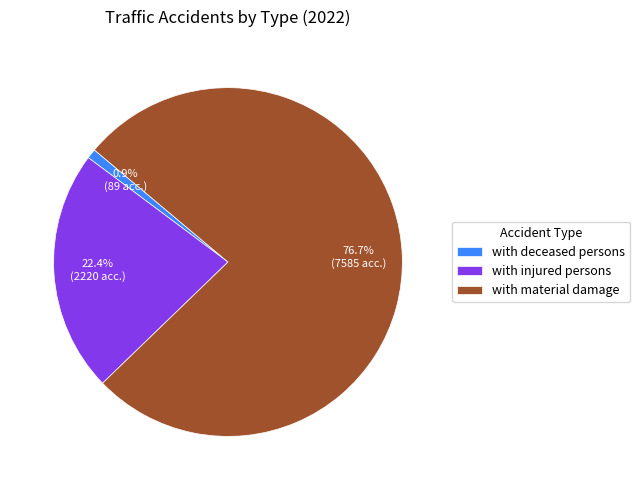

Combined, what portion of the pie is with material damage and with deceased persons?

77.6%